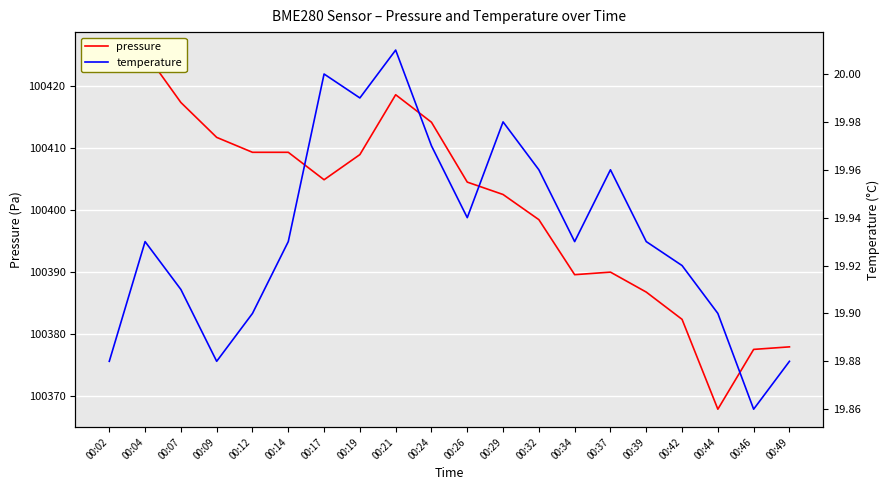

What is the spread (max minus min) of values at 00:49?

100358.1